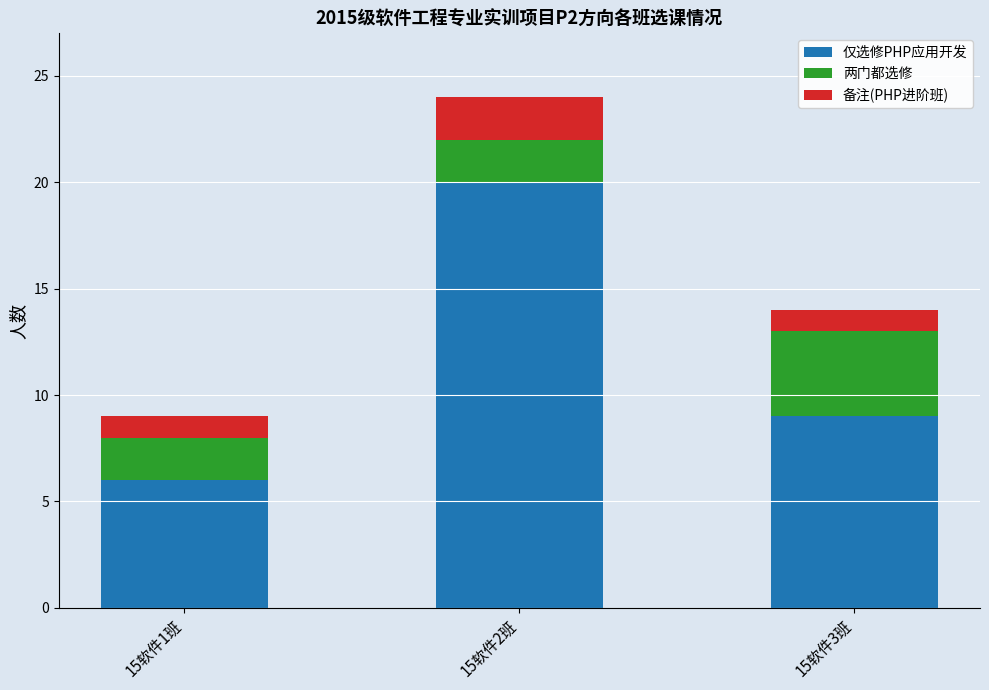

The 仅选修PHP应用开发 series shows 14 at 15软件3班. True or false?

False